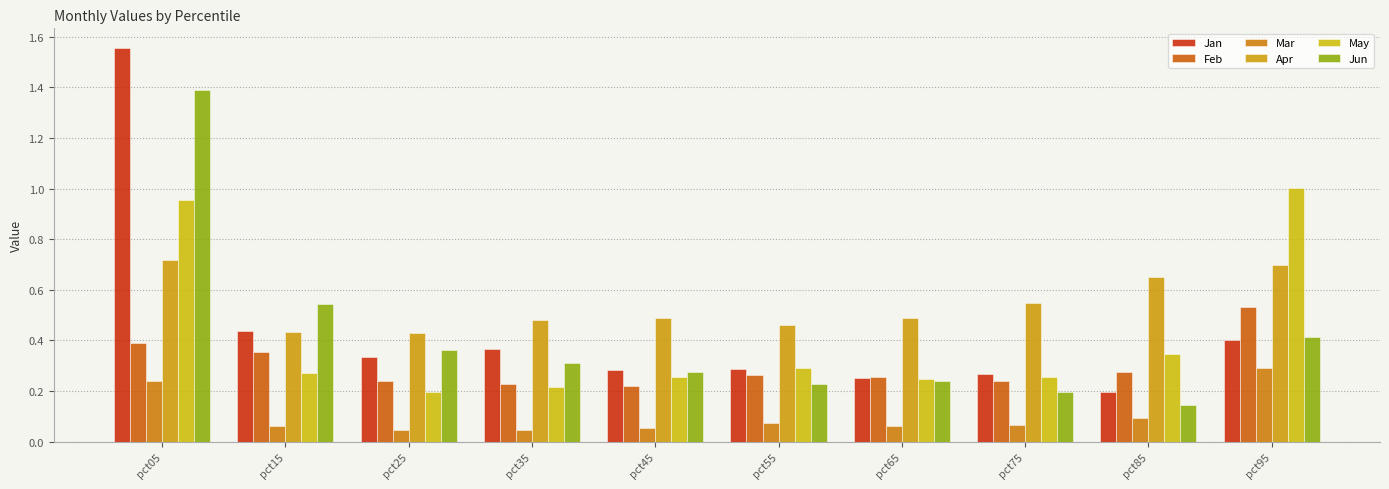

Reading left to right, what are all the values shown in this chart?

Jan: 1.6	0.4	0.3	0.4	0.3	0.3	0.3	0.3	0.2	0.4
Feb: 0.4	0.4	0.2	0.2	0.2	0.3	0.3	0.2	0.3	0.5
Mar: 0.2	0.1	0.0	0.0	0.1	0.1	0.1	0.1	0.1	0.3
Apr: 0.7	0.4	0.4	0.5	0.5	0.5	0.5	0.5	0.7	0.7
May: 1.0	0.3	0.2	0.2	0.3	0.3	0.2	0.3	0.3	1.0
Jun: 1.4	0.5	0.4	0.3	0.3	0.2	0.2	0.2	0.1	0.4